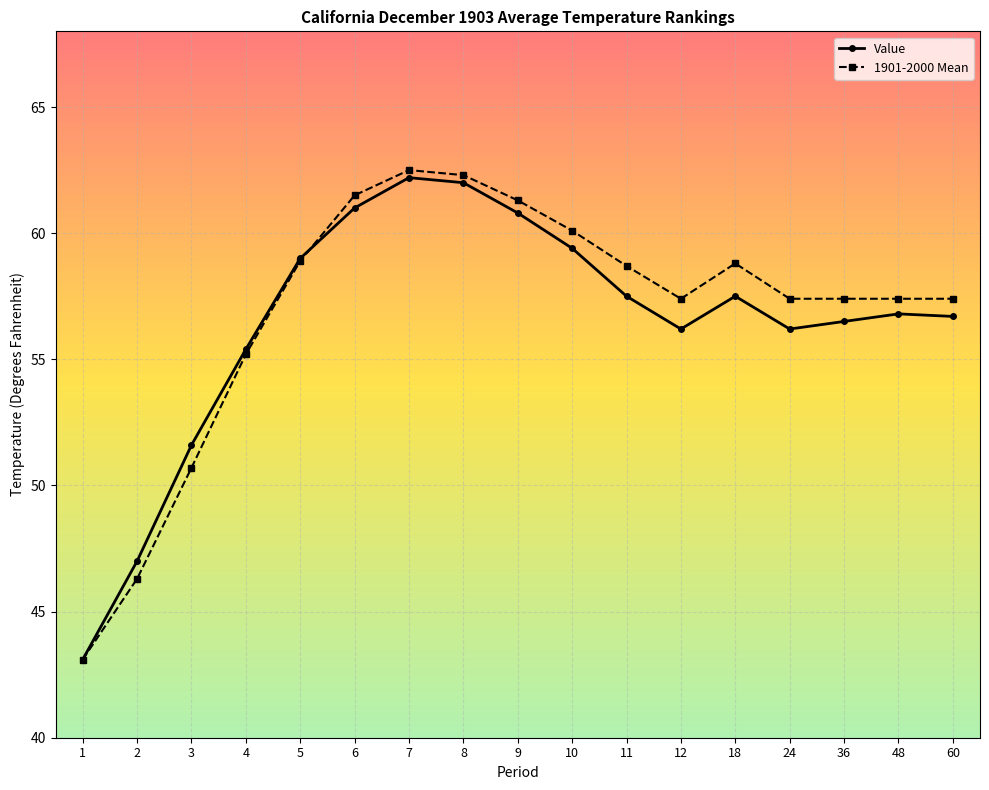

What is the maximum value shown in the chart?

62.5